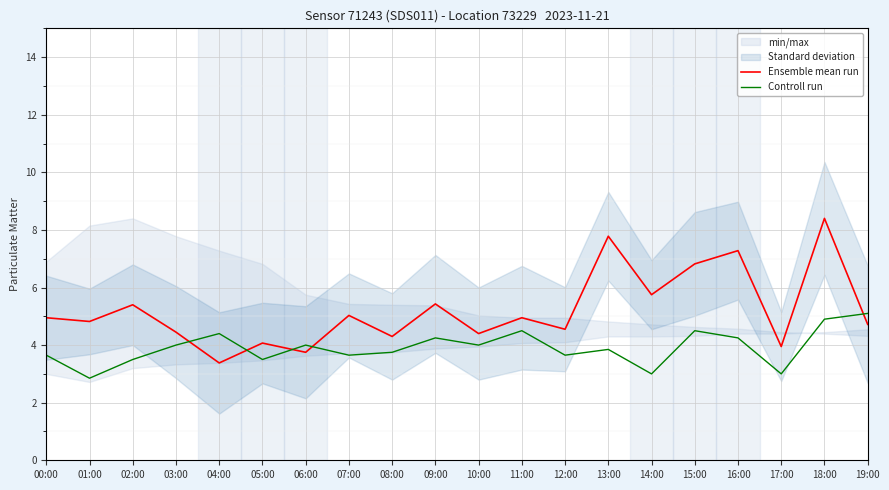

True or false: Controll run has more than 0 points higher than both neighbors.

True